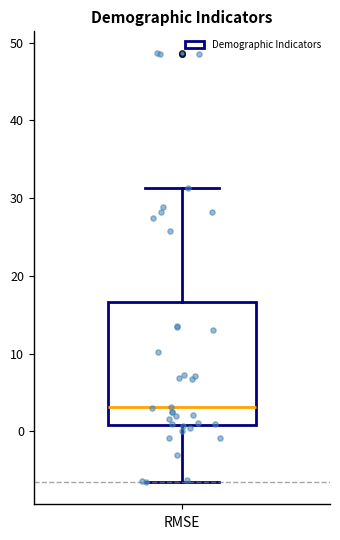

Where does the upper whisker of the box end on the y-axis? The values are not printed on the chart, so give them approximately, as read against the axis.

31